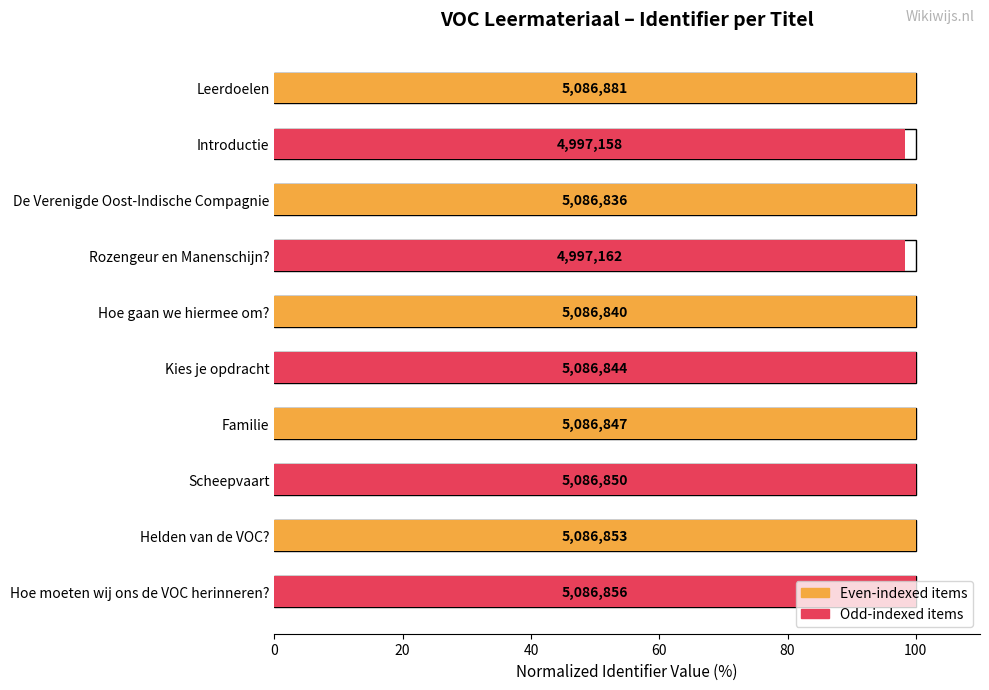

What is the value of the 1st bar from the left?

100.0